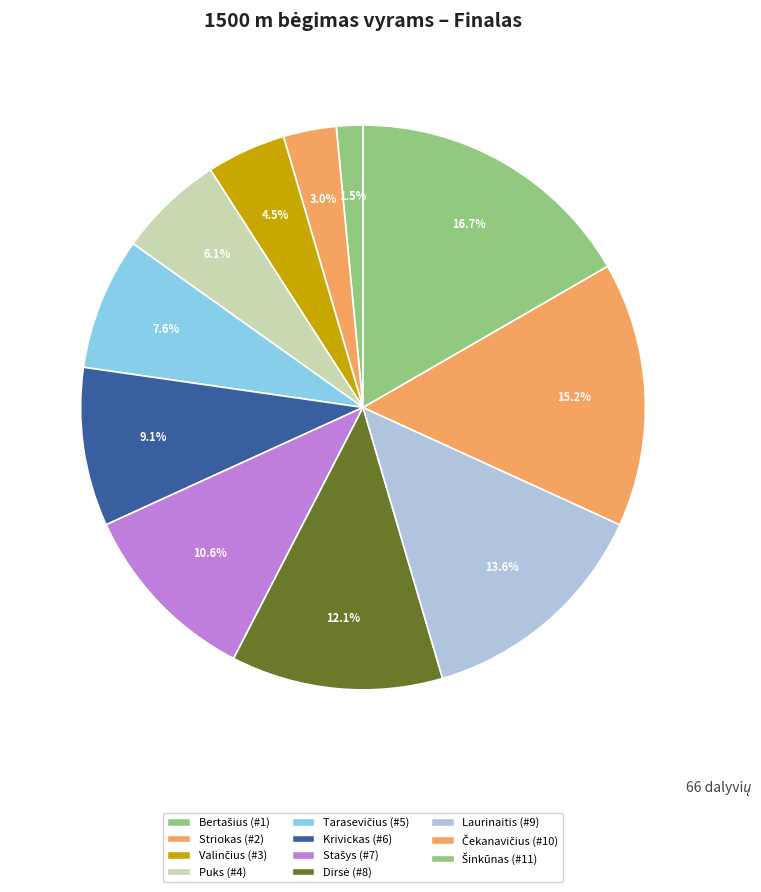

Rank the categories by value from lowest to highest.

Bertašius, Striokas, Valinčius, Puks, Tarasevičius, Krivickas, Stašys, Dirsė, Laurinaitis, Čekanavičius, Šinkūnas